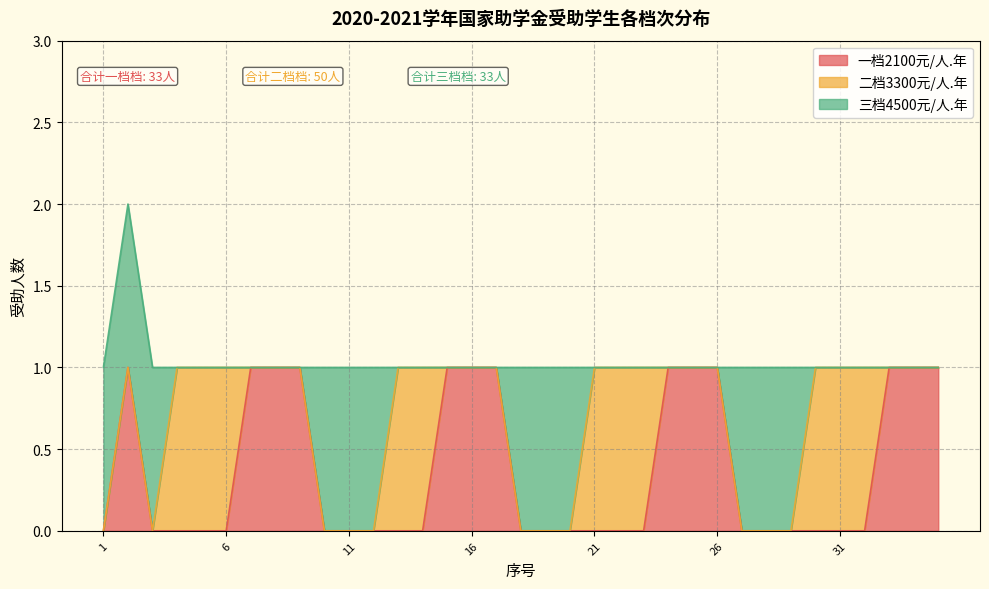

What are all the series names shown in the legend?

一档2100元/人.年, 二档3300元/人.年, 三档4500元/人.年